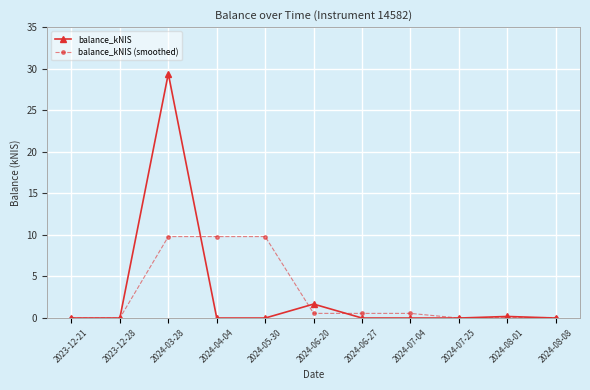

Which series has the largest range (max minus min)?

balance_kNIS